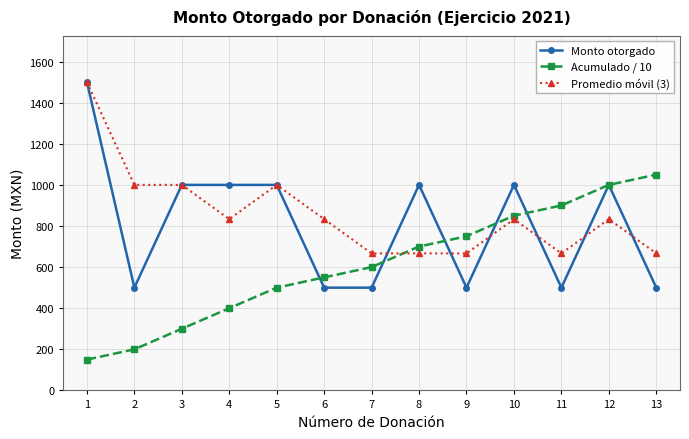

Between 3 and 5, which series saw the biggest shift?

Acumulado / 10